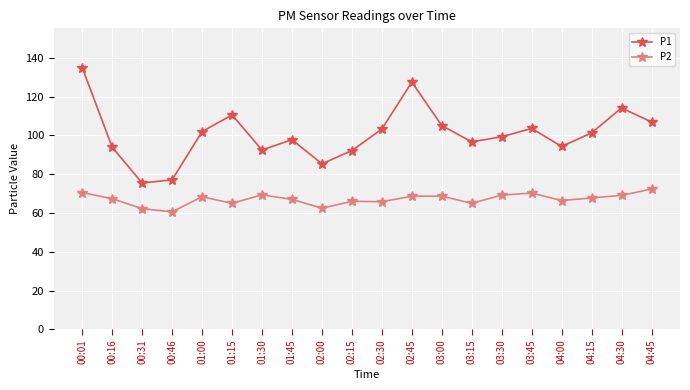

How many values in the P1 series are below 101?

10